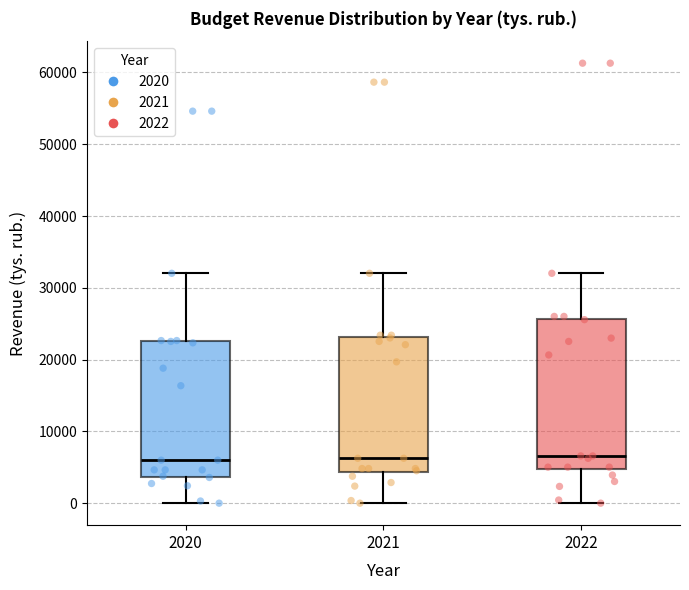

Which box is the tallest, from its lower edge to its upper edge?

2022